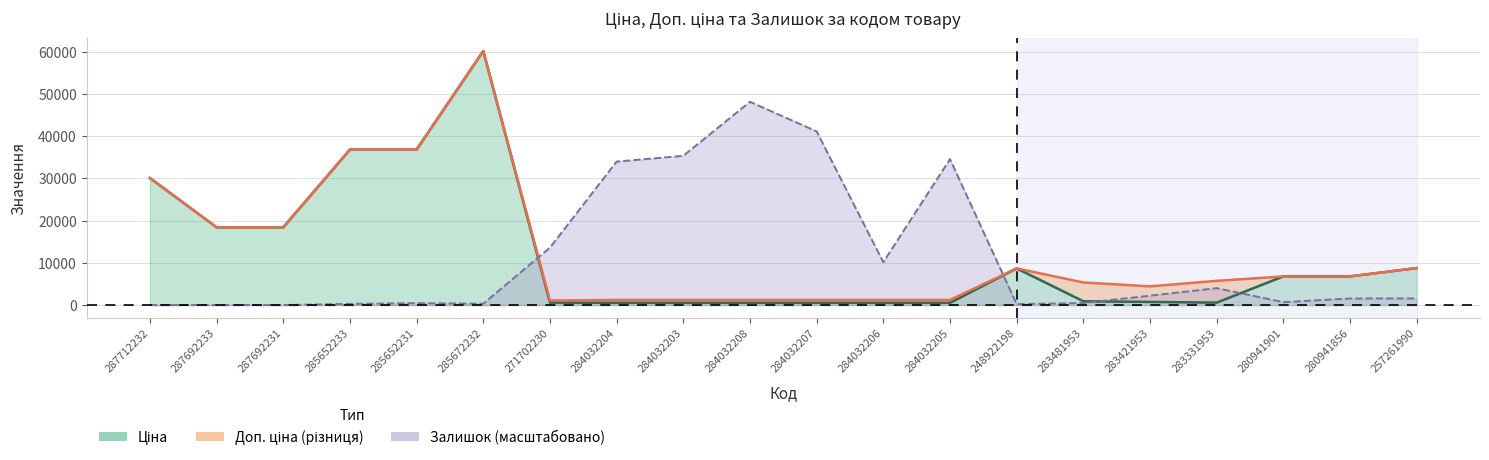

Where is the first local maximum for Залишок?

285652231